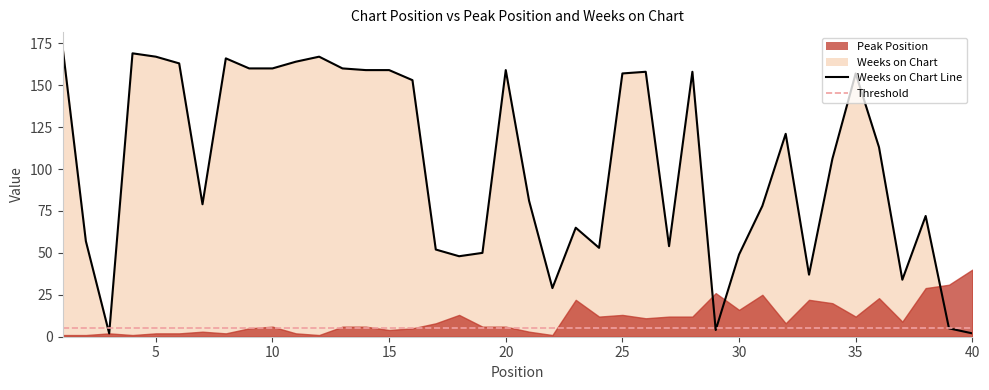

What is the change in value from 22 to 26?

+129